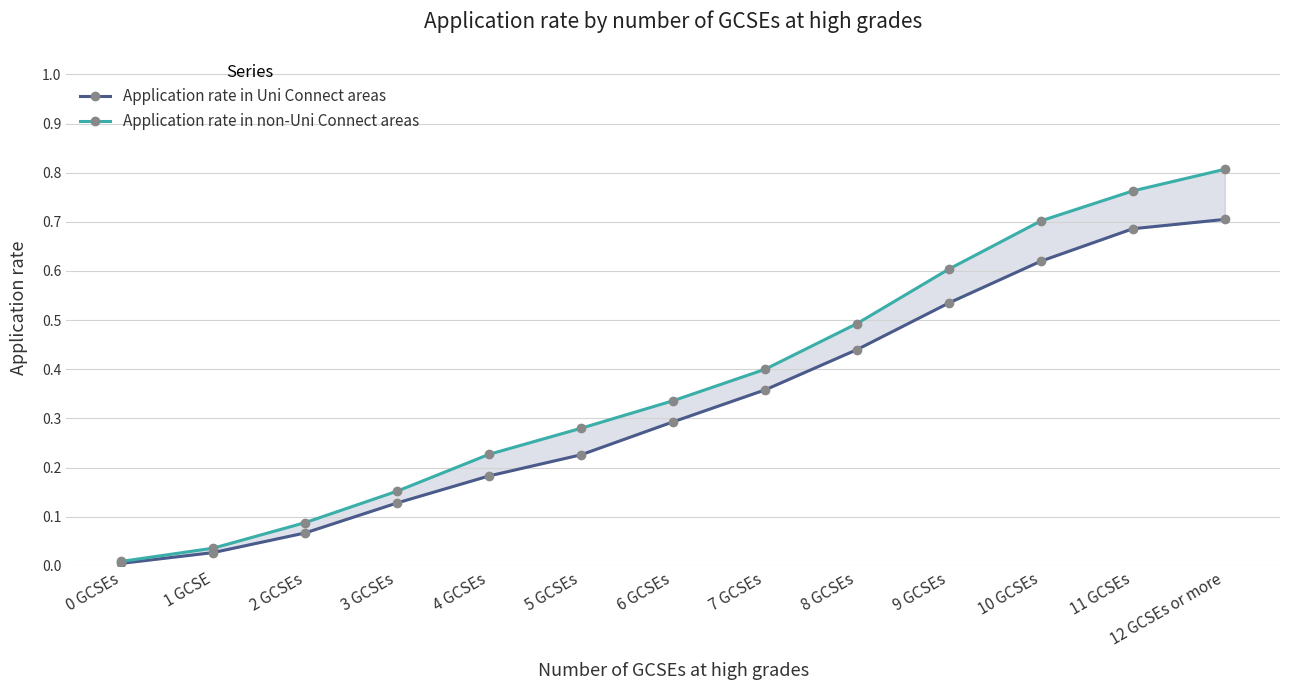

At how many categories does at least one series exceed 0?

13